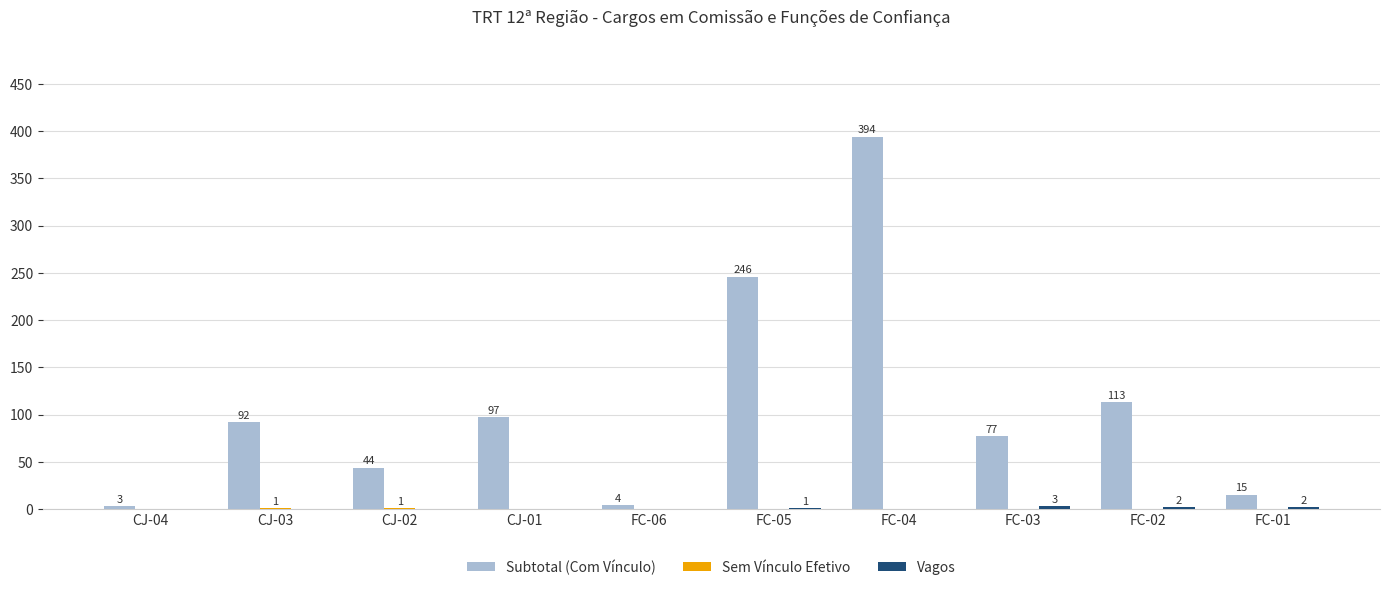

What is the sum of the Subtotal (Com Vínculo) values at CJ-03 and FC-01?

107